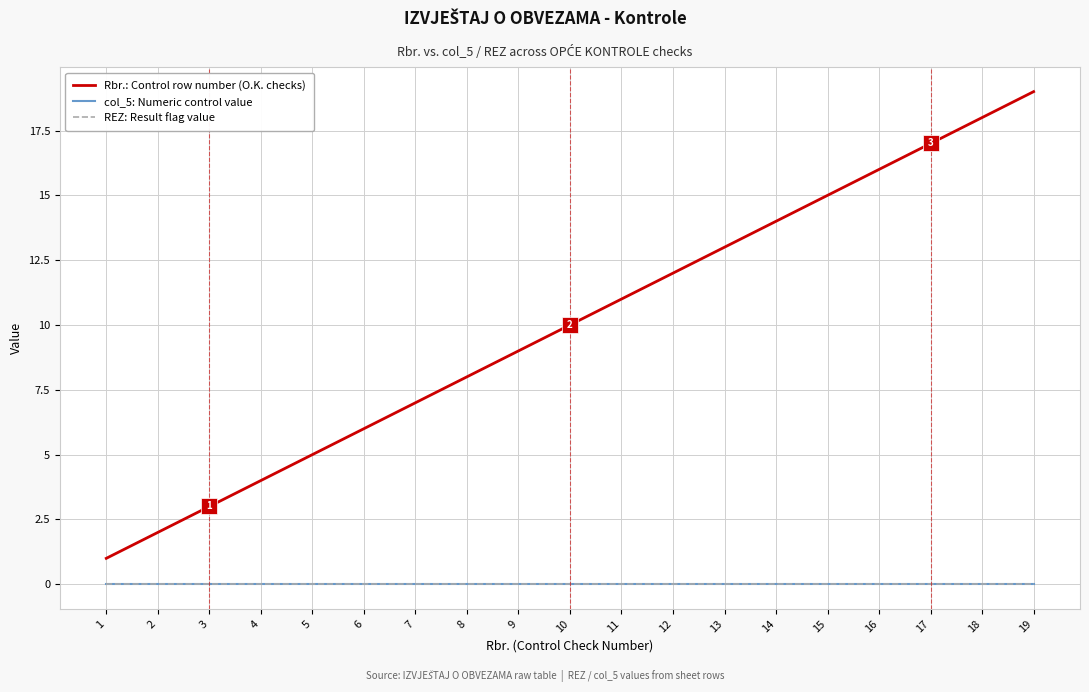

Does the chart have visible grid lines?

Yes